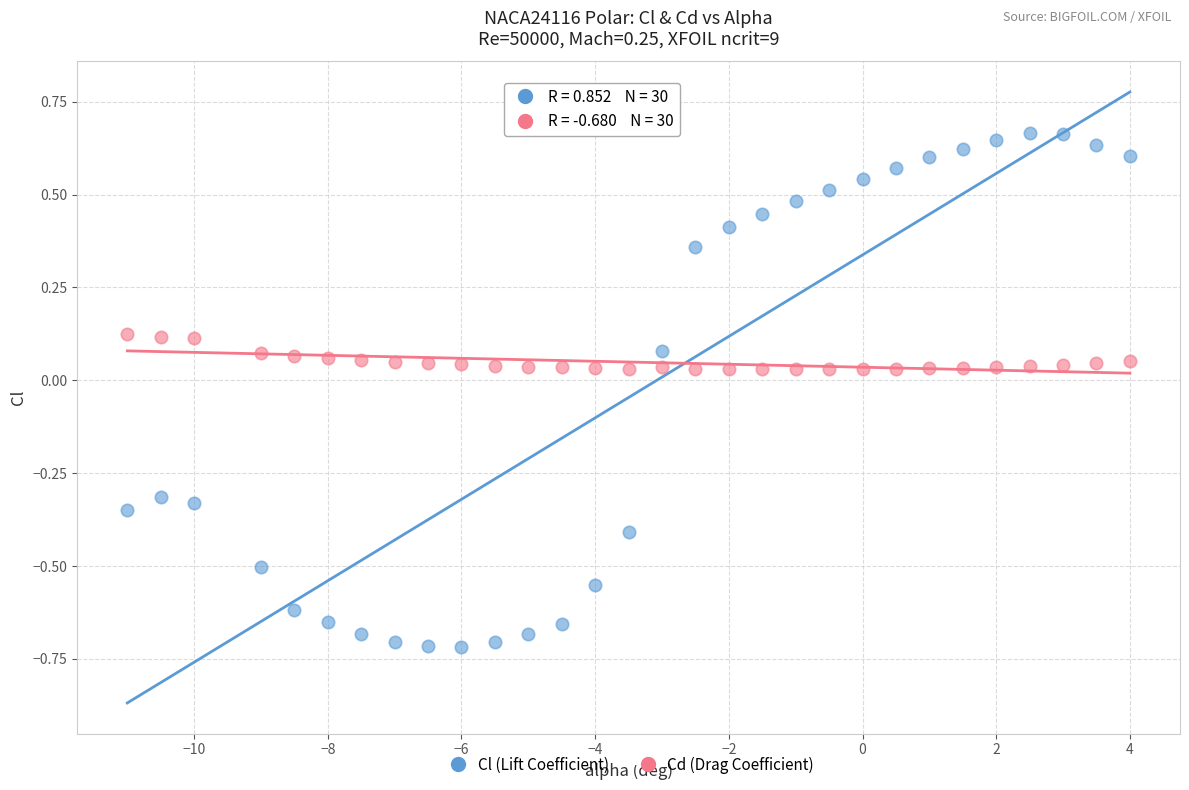

Which series has the largest Y range (max minus min)?

Cl (Lift Coefficient)